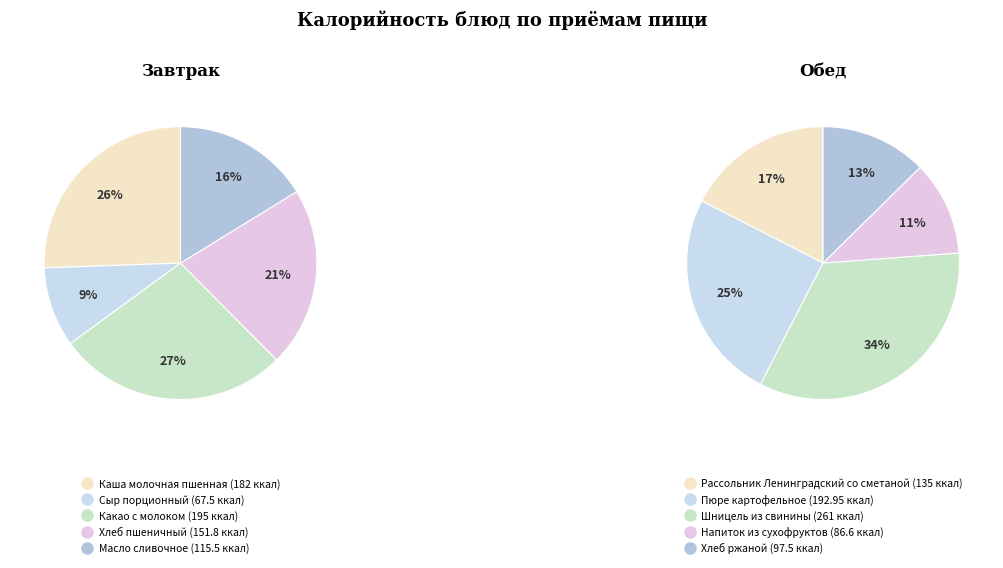

To the nearest percent, what portion does Каша молочная пшенная represent?

26%